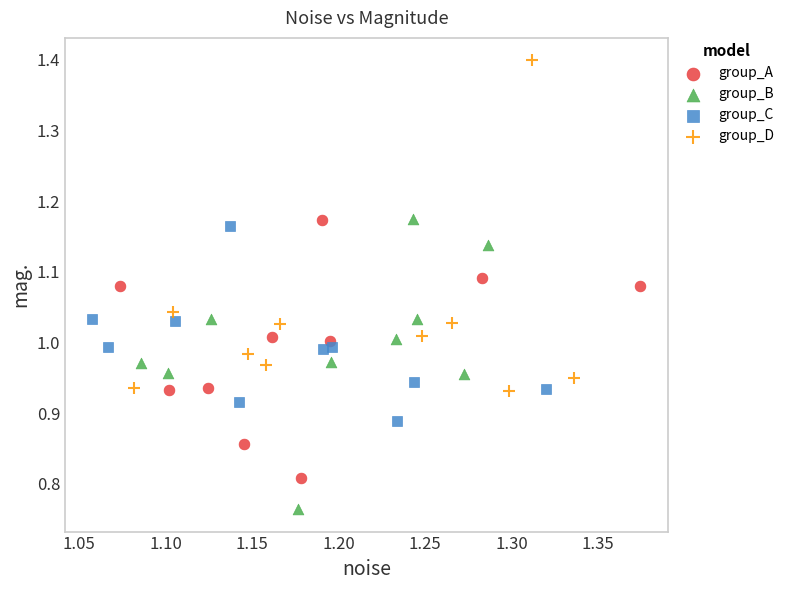

What are all the series names shown in the legend?

group_A, group_B, group_C, group_D